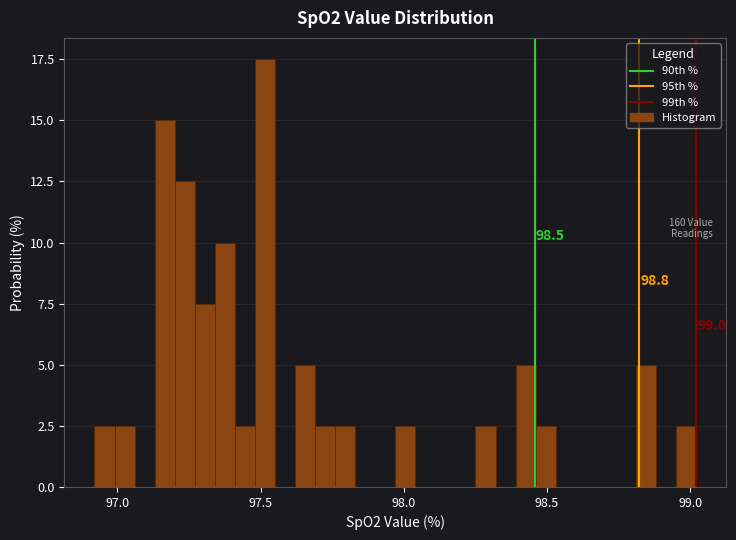

Around what value on the x-axis is the tallest bar? Give the approximate position of its centre, as read against the axis.

97.50